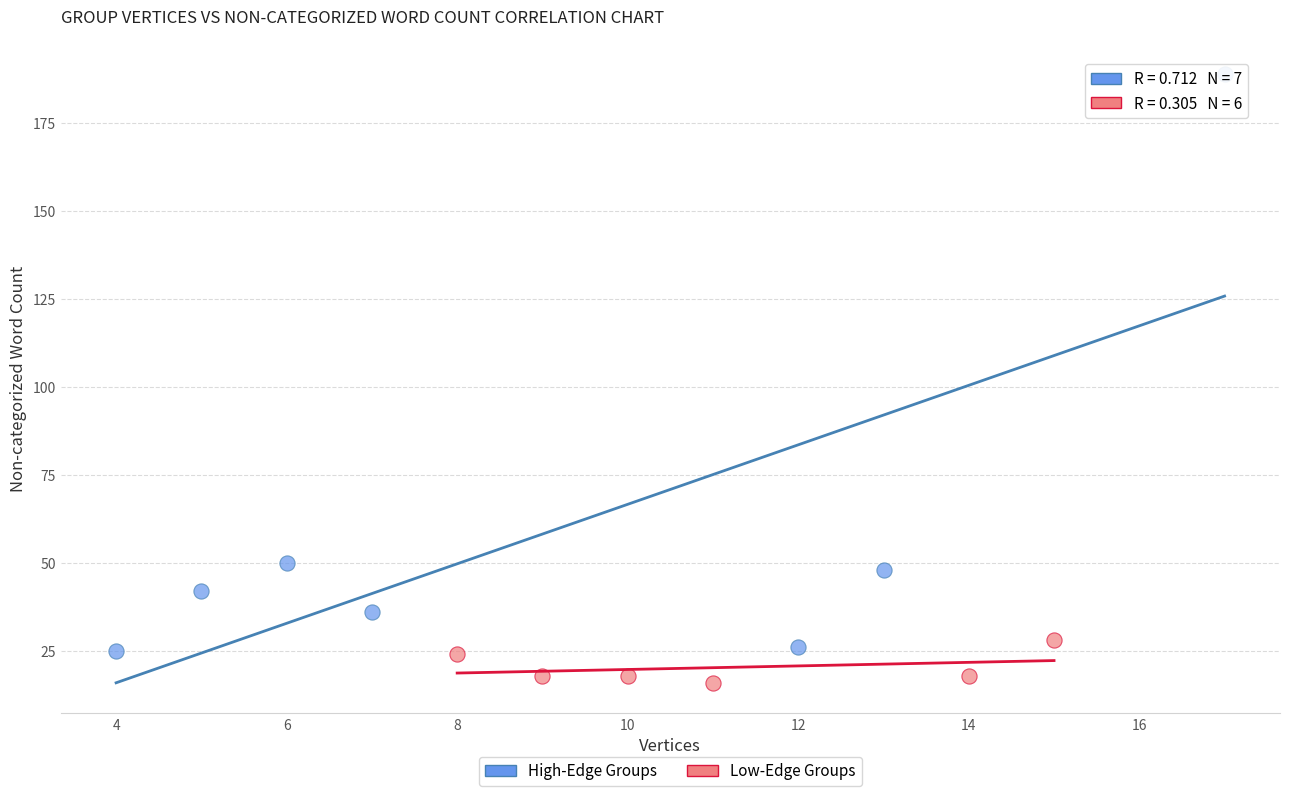

Which series has the widest spread of Y values?

High-Edge Groups